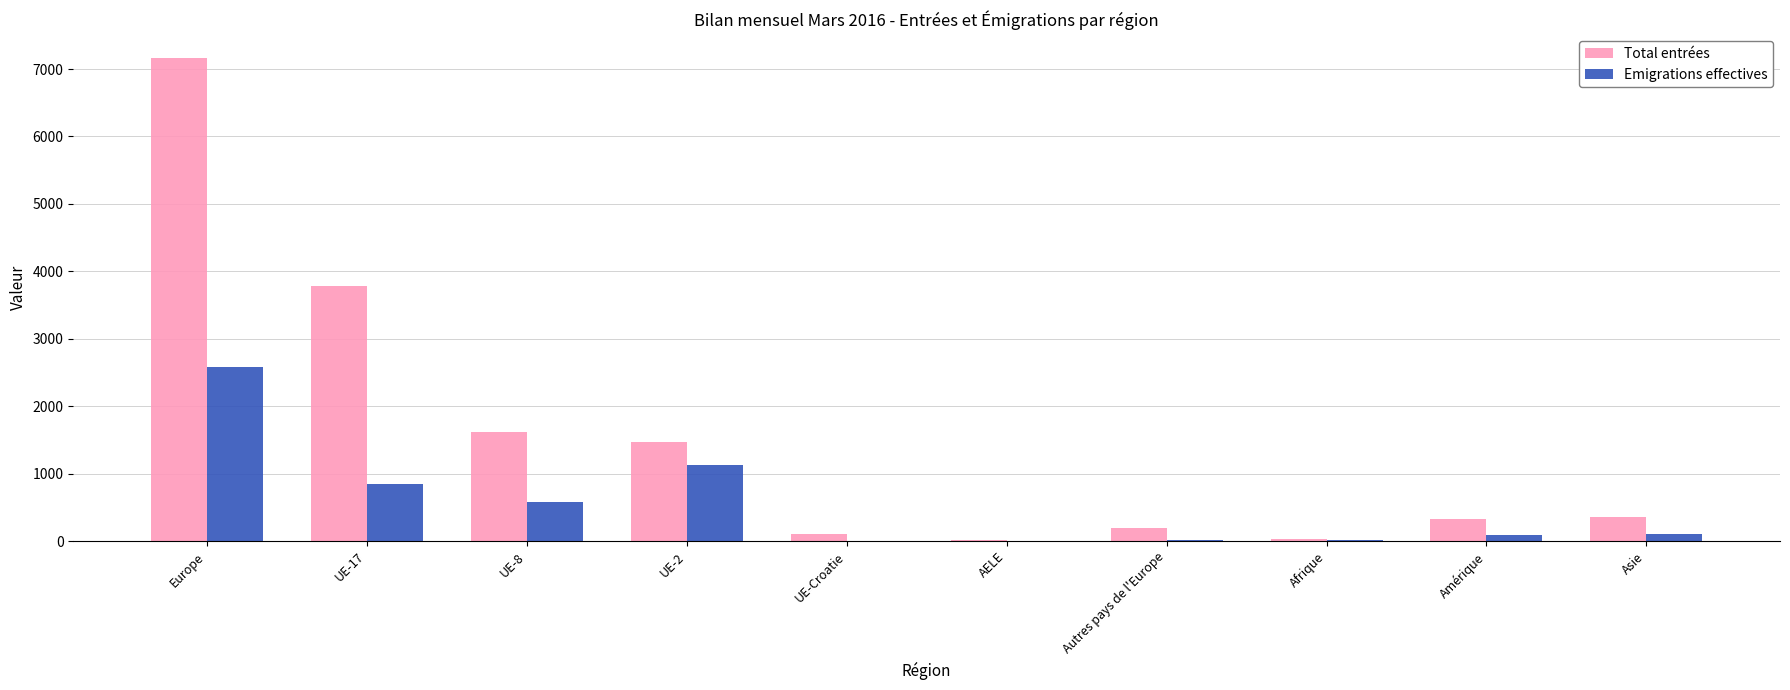

What is the sum of all Emigrations effectives values?

5375